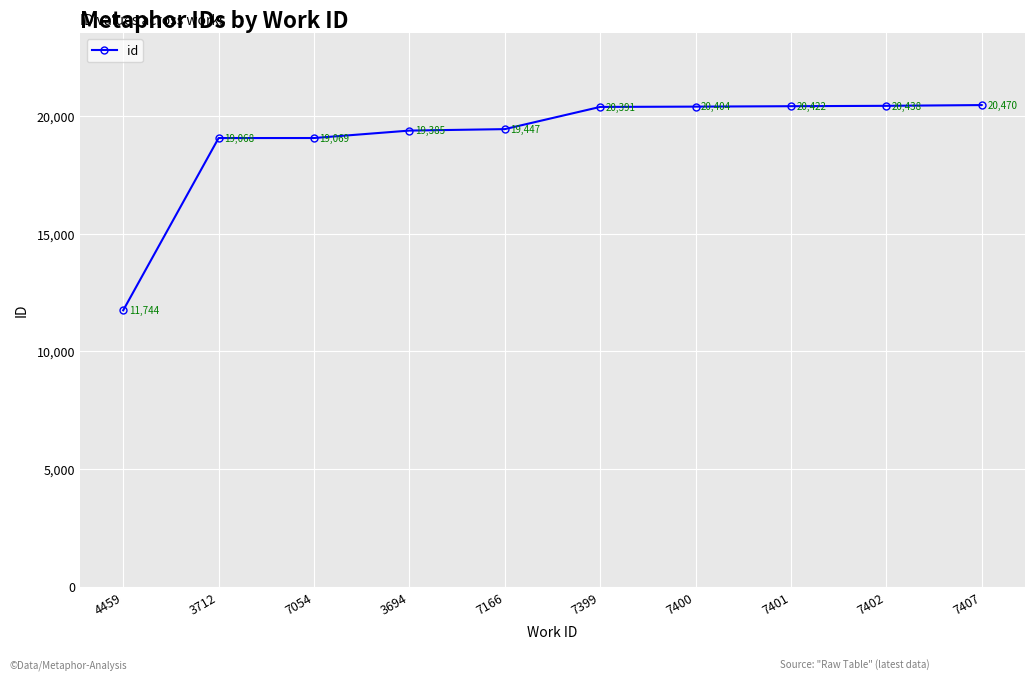

What is the difference between the second highest and second lowest values?

1370